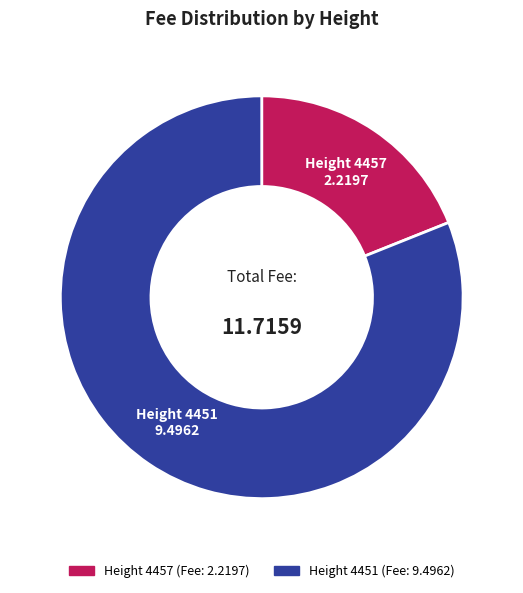

Is there a majority slice in this chart?

Yes